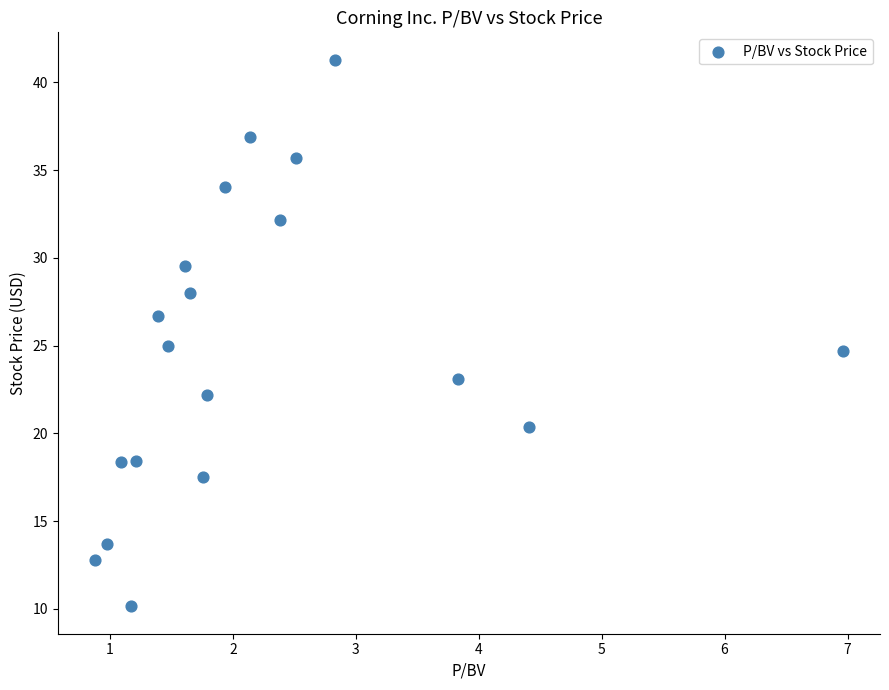

What is the range of X values (max minus min)?

6.1